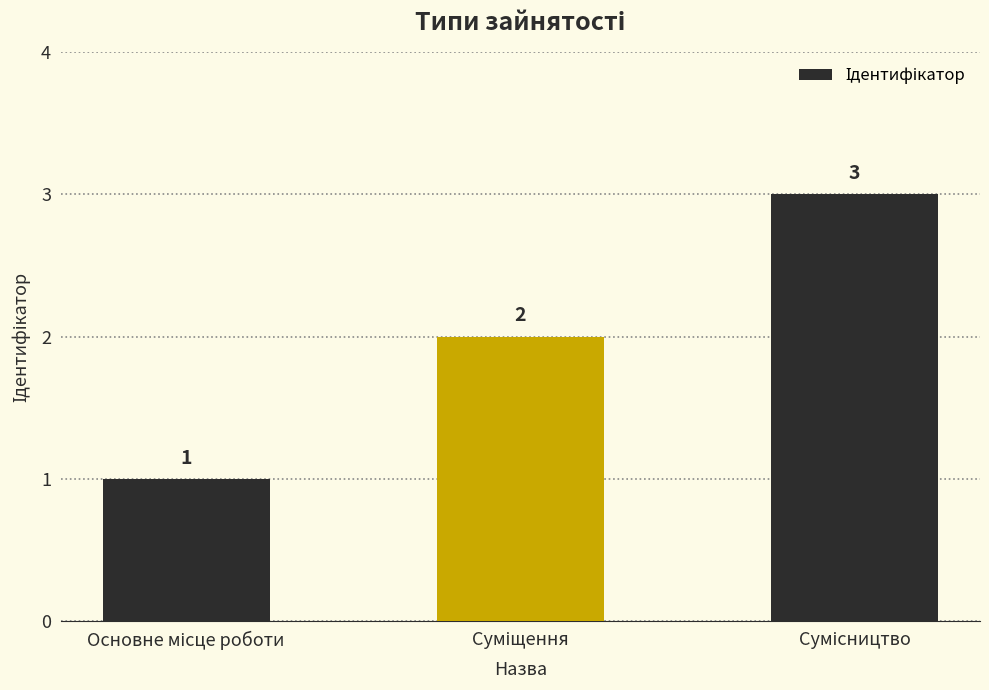

What is the sum of all values?

6